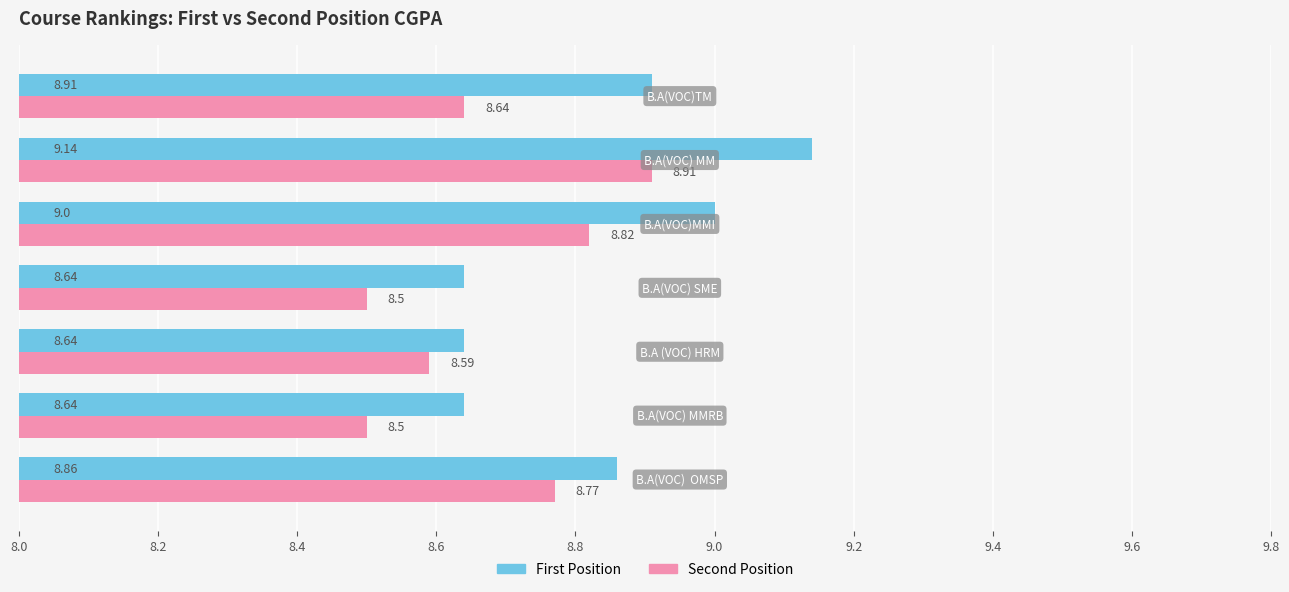

Count the number of data series in this chart.

2